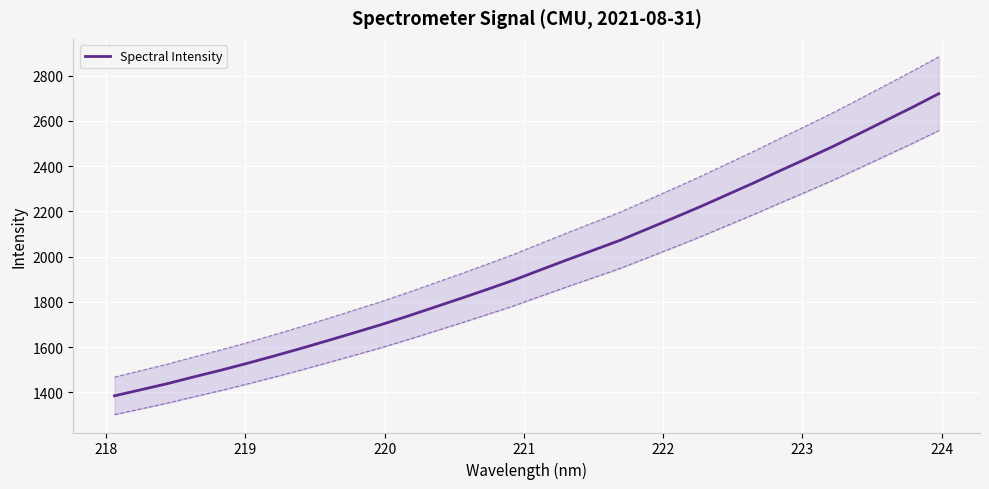

What is the maximum value for Spectral Intensity?

2720.3